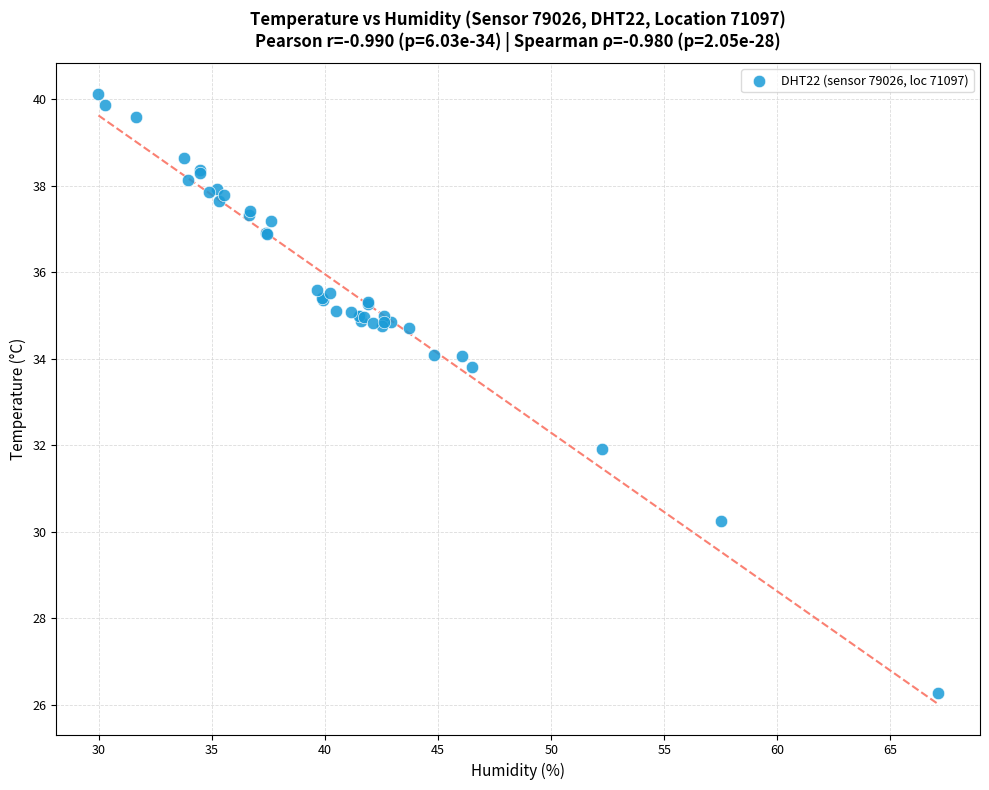

What Y value in the scatter plot is closest to 33?

33.8